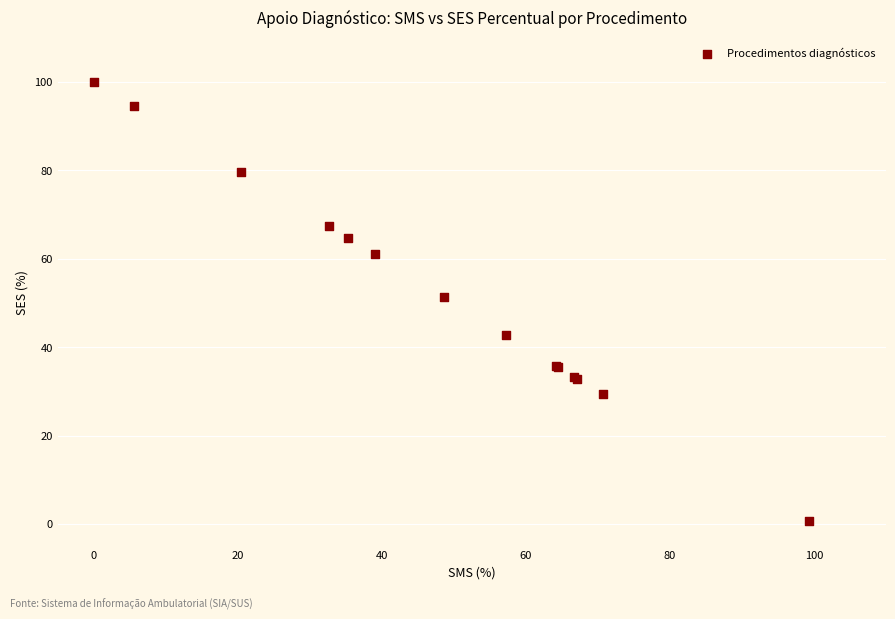

What Y value in the scatter plot is closest to 50?

51.4